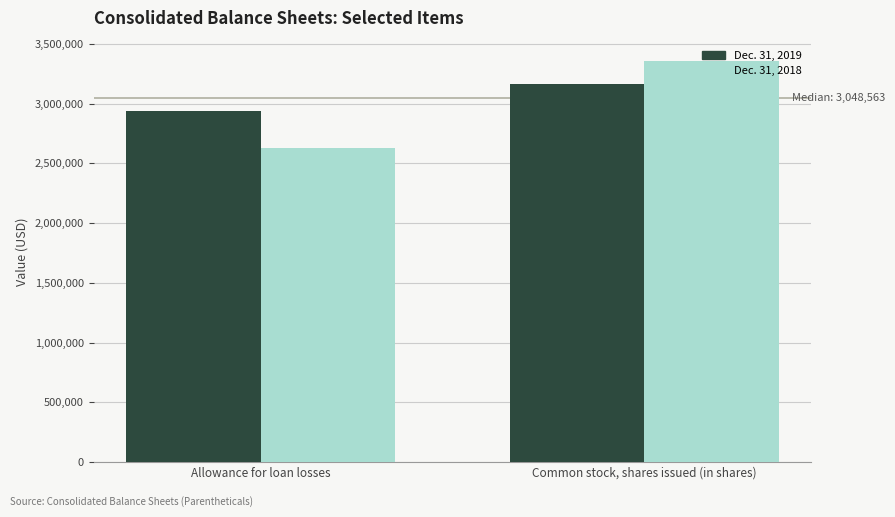

At which category does the chart reach its minimum across all series?

Allowance for loan losses